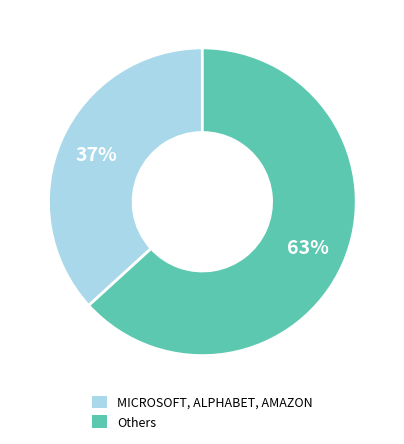

To the nearest percent, what is the average slice percentage?

50%